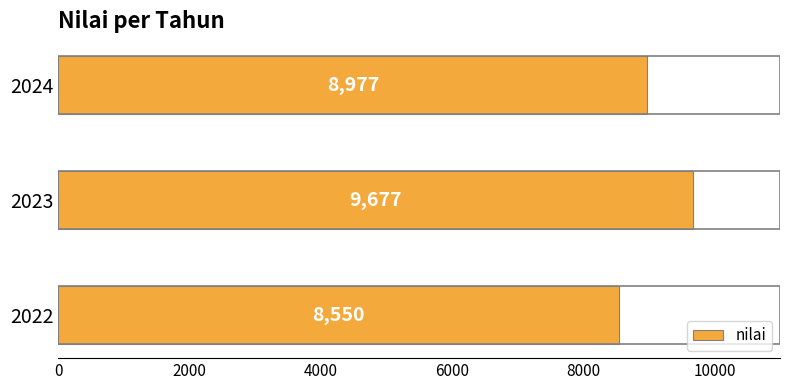

The chart shows a value of 11818 at 2022. True or false?

False